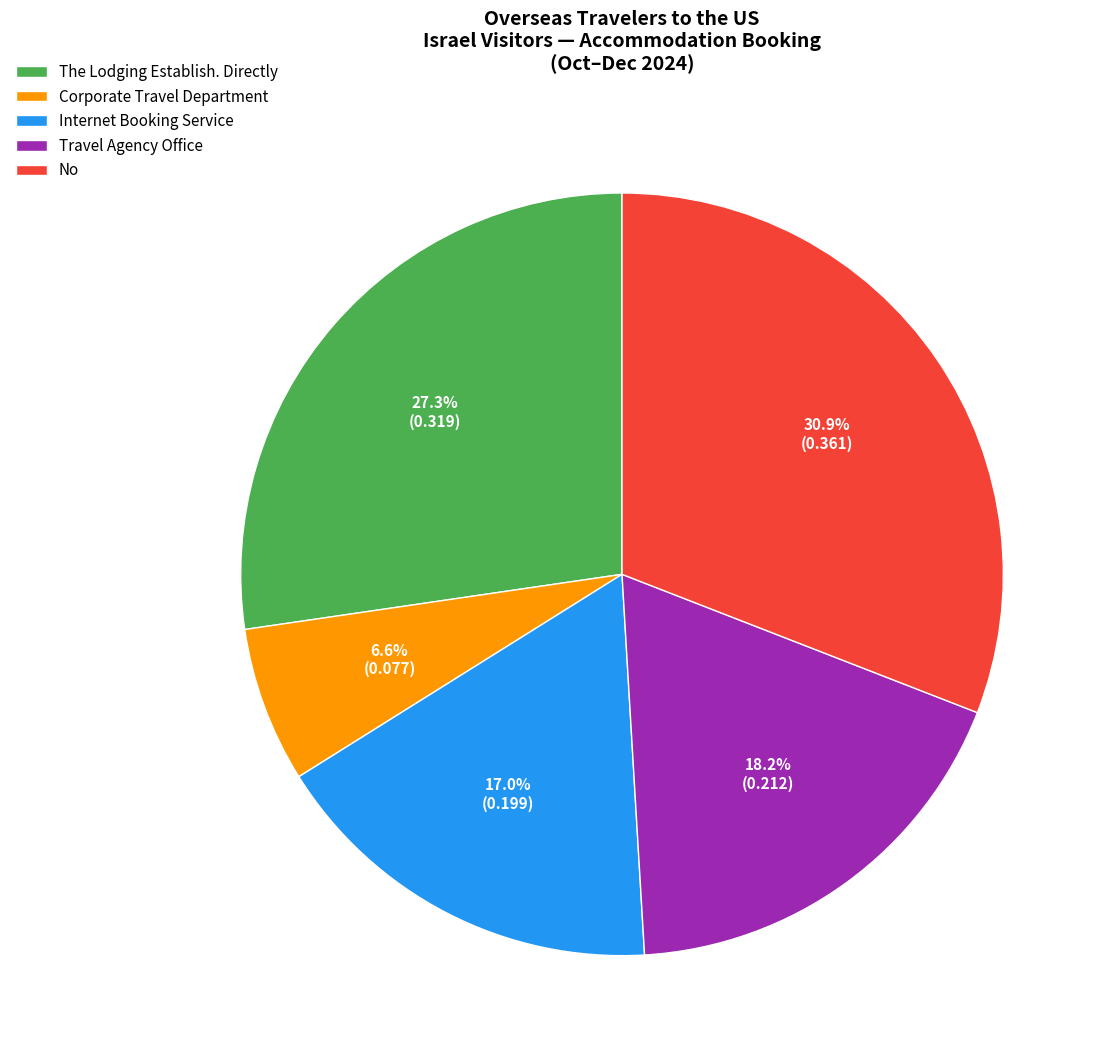

Is Corporate Travel Department the majority of the pie?

No